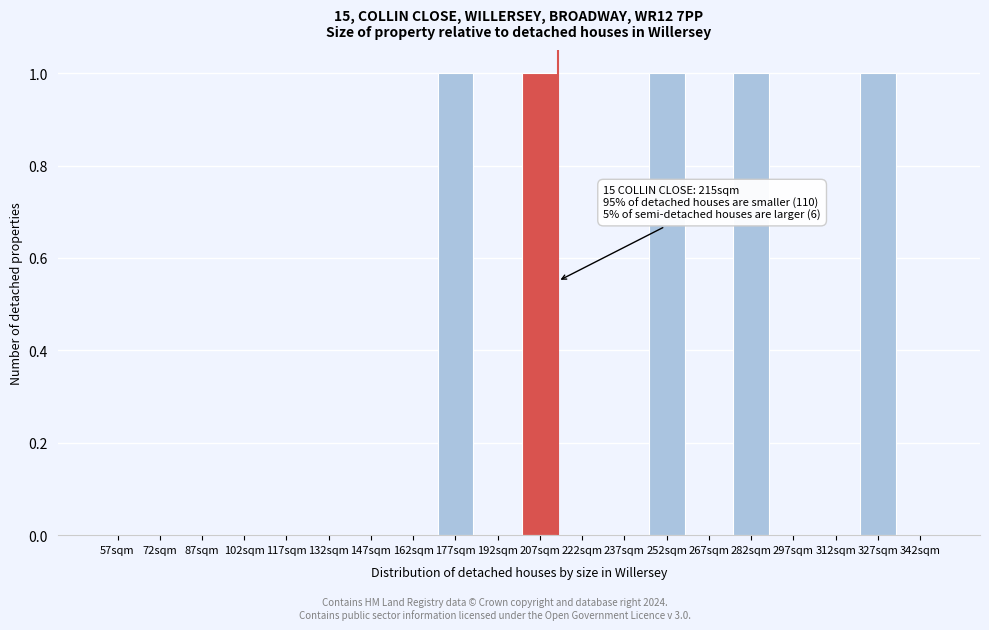

Reading right to left, what are all the values shown in this chart?

342sqm=0	327sqm=1	312sqm=0	297sqm=0	282sqm=1	267sqm=0	252sqm=1	237sqm=0	222sqm=0	207sqm=1	192sqm=0	177sqm=1	162sqm=0	147sqm=0	132sqm=0	117sqm=0	102sqm=0	87sqm=0	72sqm=0	57sqm=0